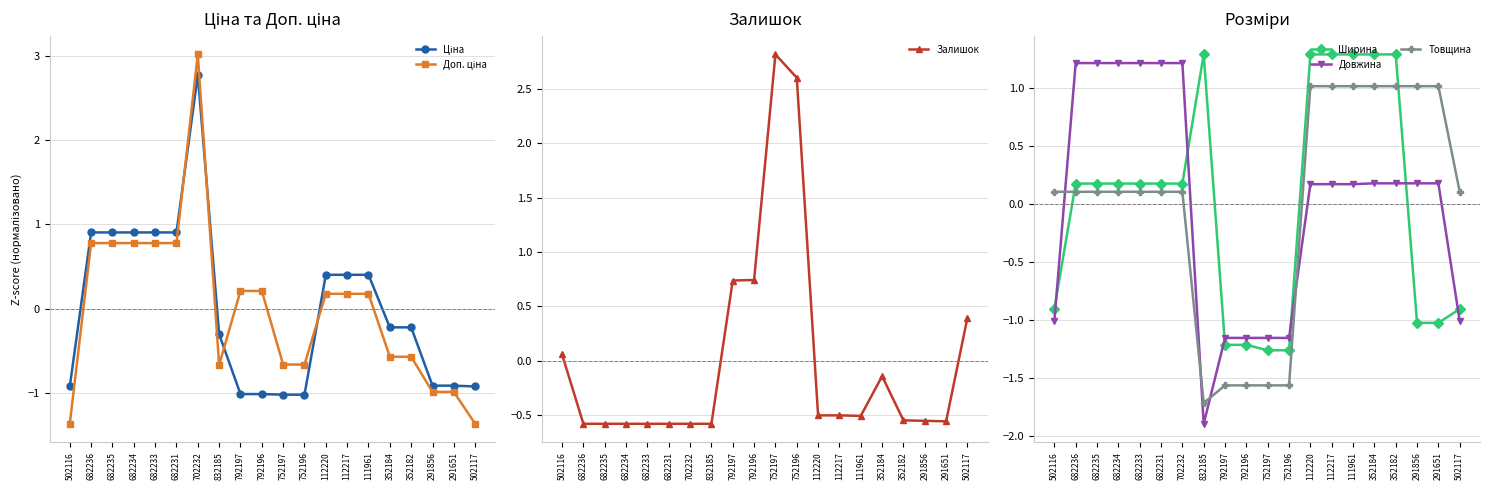

How many lines are shown in the chart?

6